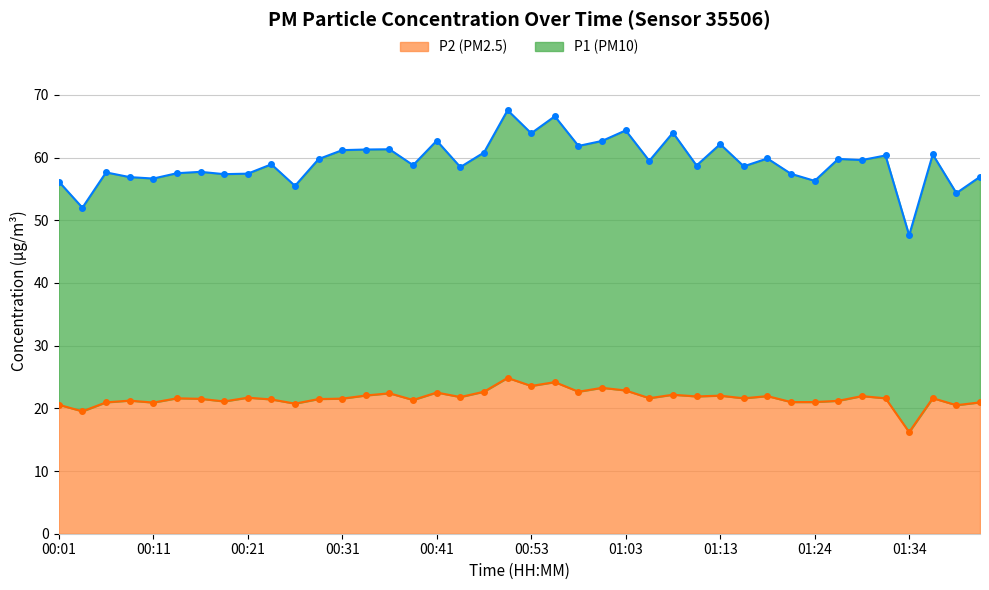

At which category does P2 reach its first local valley?

00:03